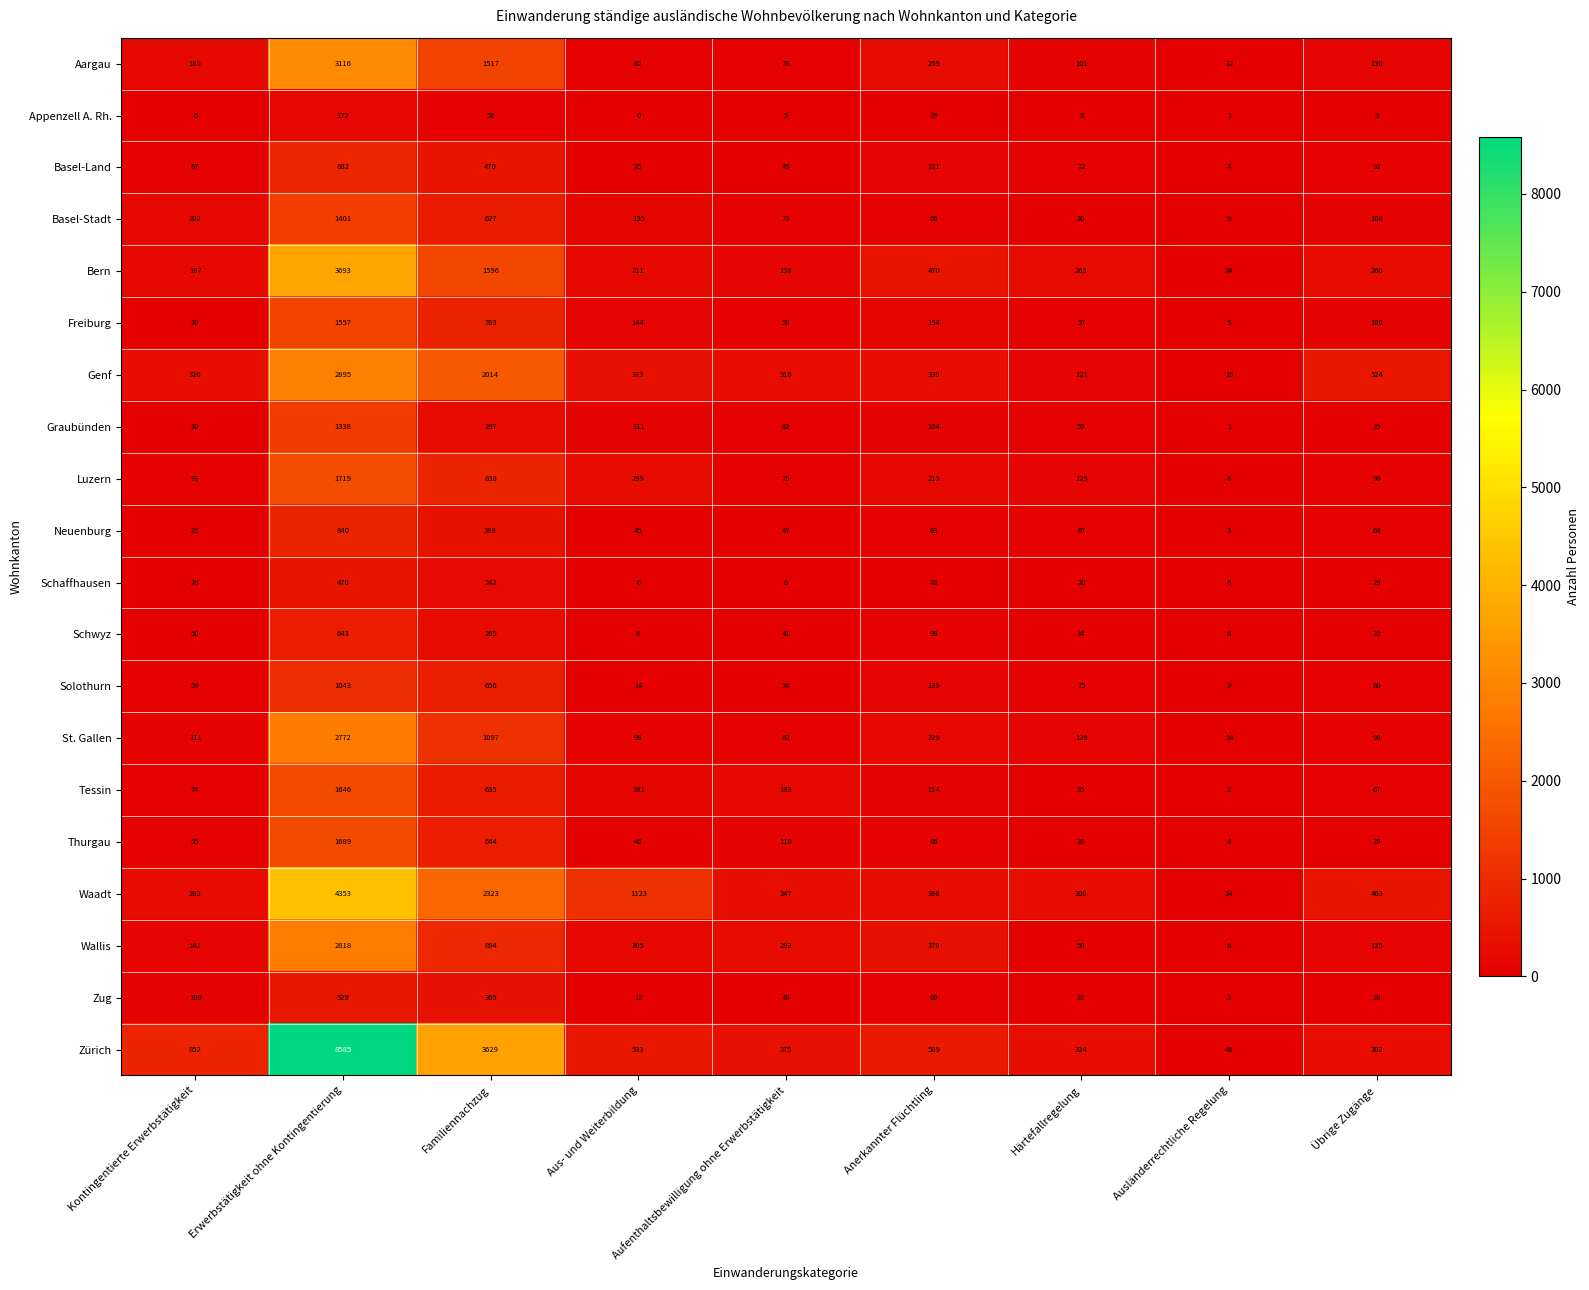

Read the Genf value at Kontingentierte Erwerbstätigkeit, to the nearest 10.

330